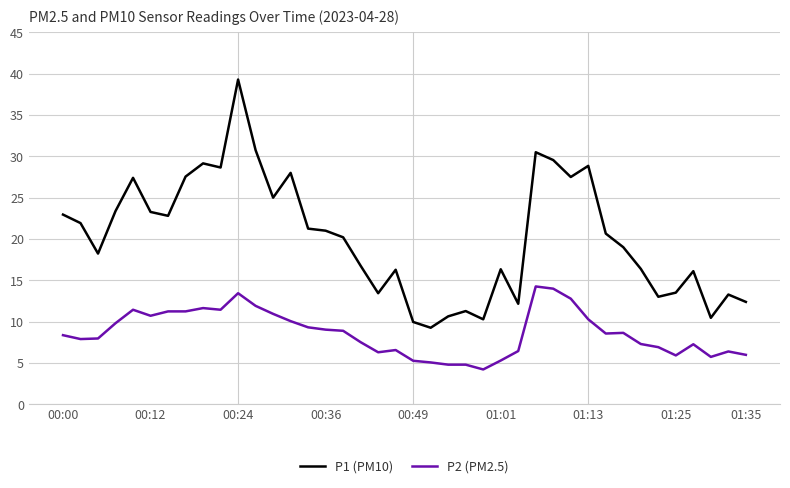

List the series in order of their peak value, lowest first.

P2 (PM2.5), P1 (PM10)